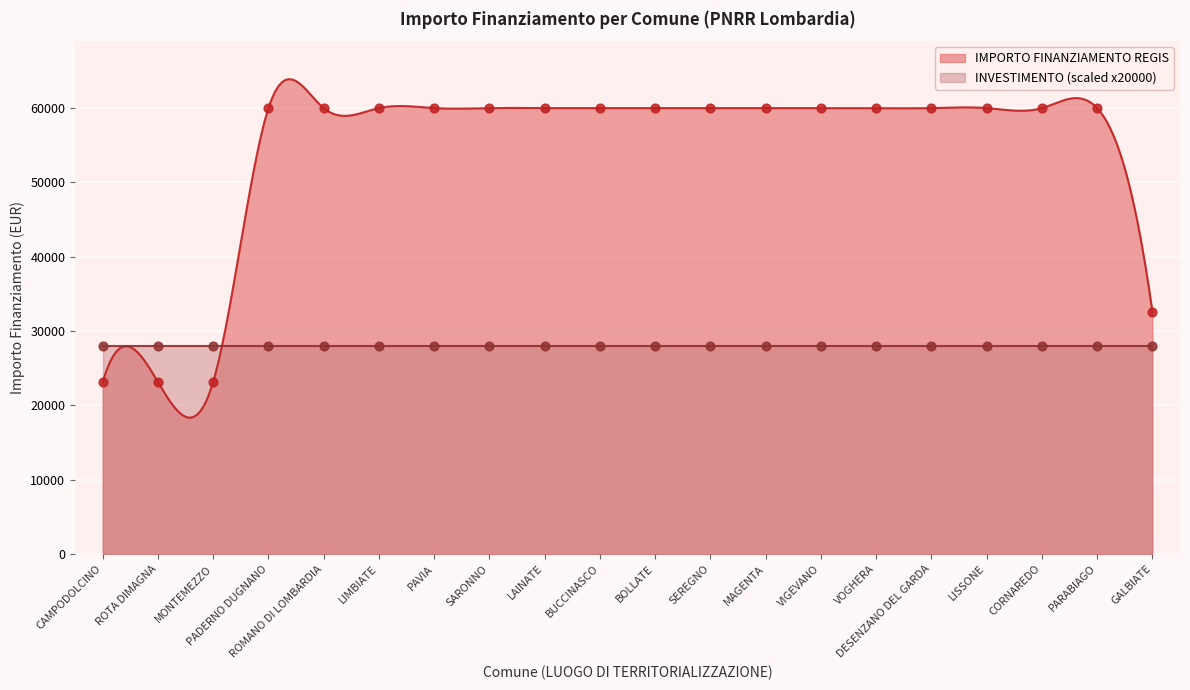

Approximately how many times larger is the value at GALBIATE compared to SEREGNO?

0.5